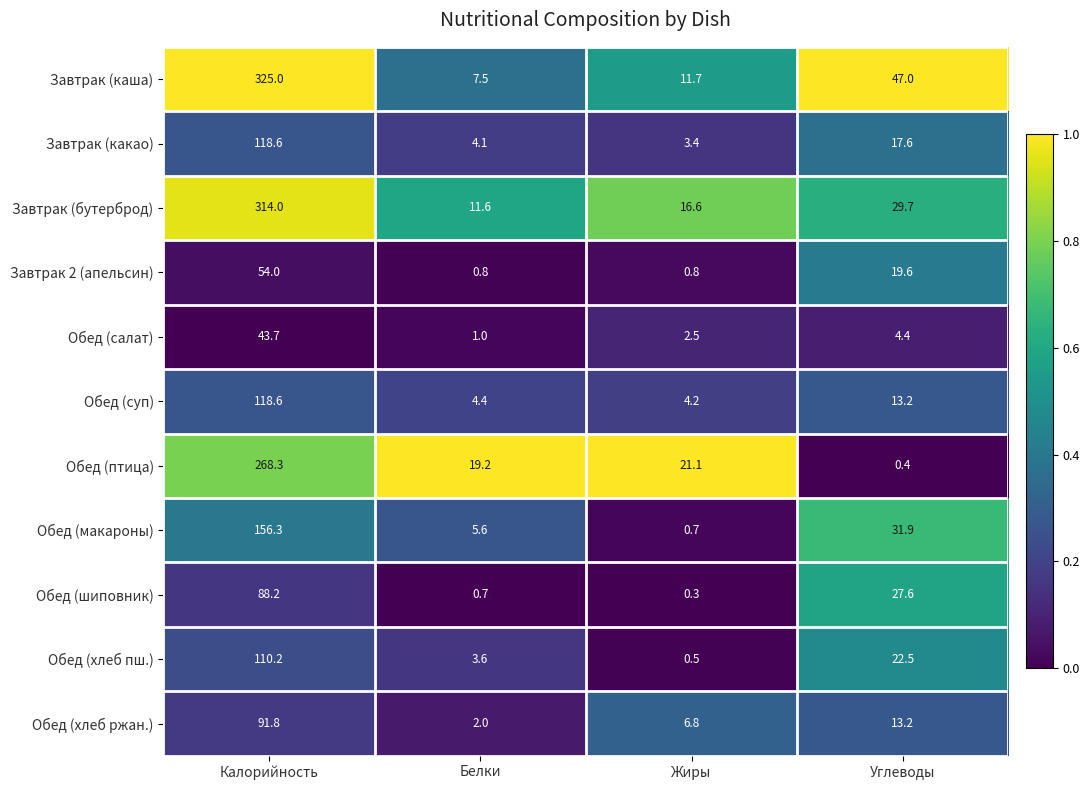

Which series changed the most between Калорийность and Белки?

Завтрак (каша)